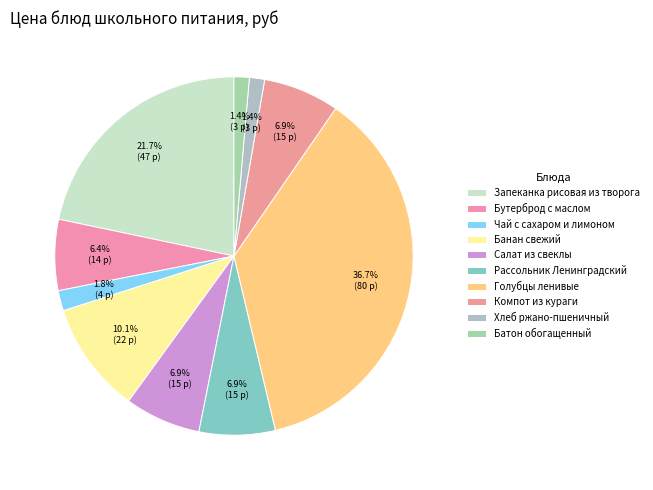

Approximately how many times larger is the value at Салат из свеклы compared to Батон обогащенный?

5.0